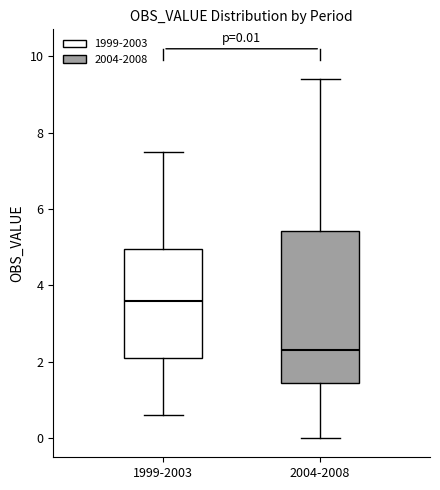

Which box has the highest median line?

1999-2003